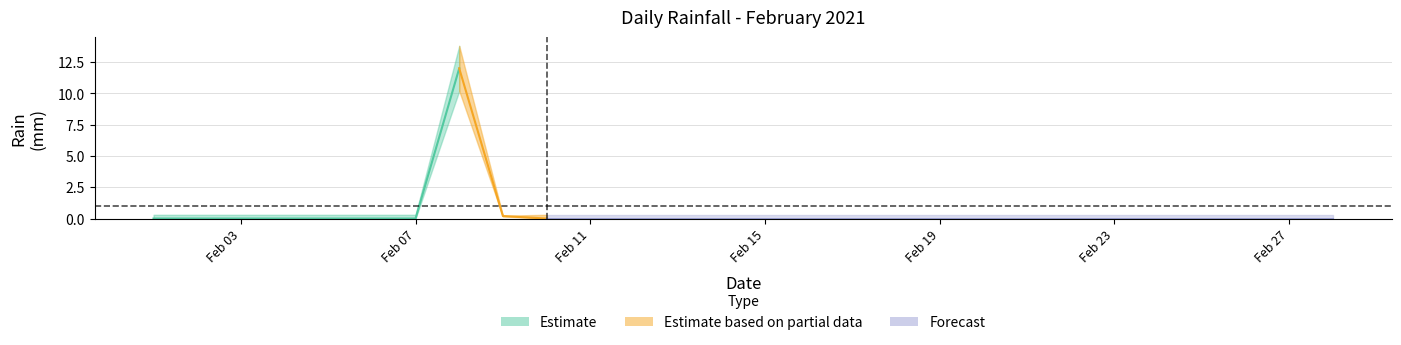

What is the average value?

0.4